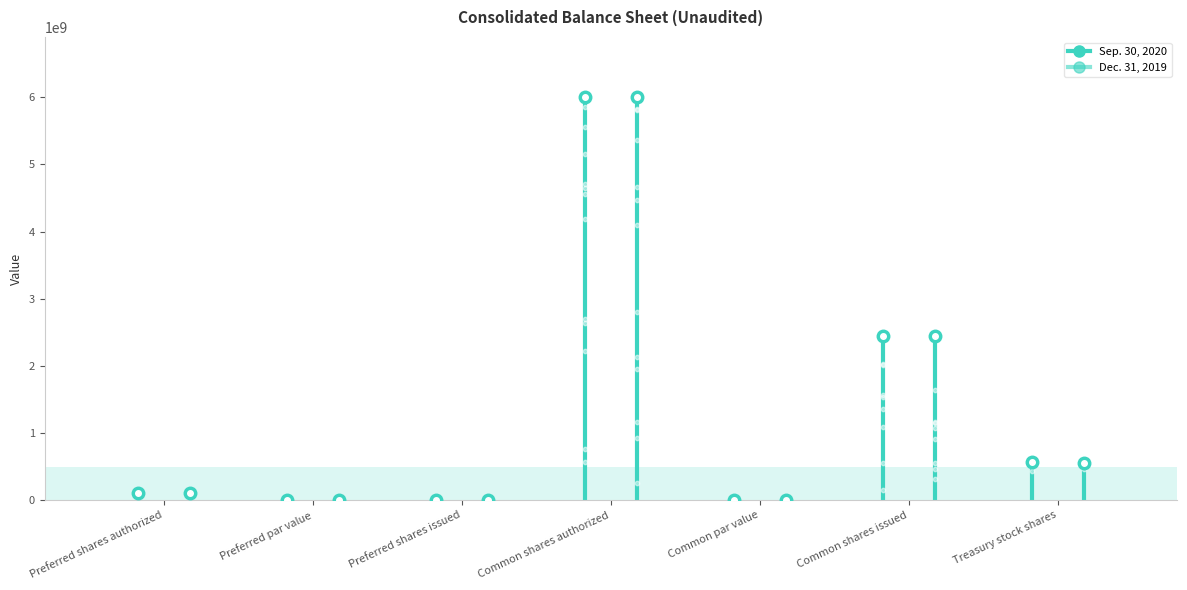

Which series contains the lowest Y value?

Sep. 30, 2020